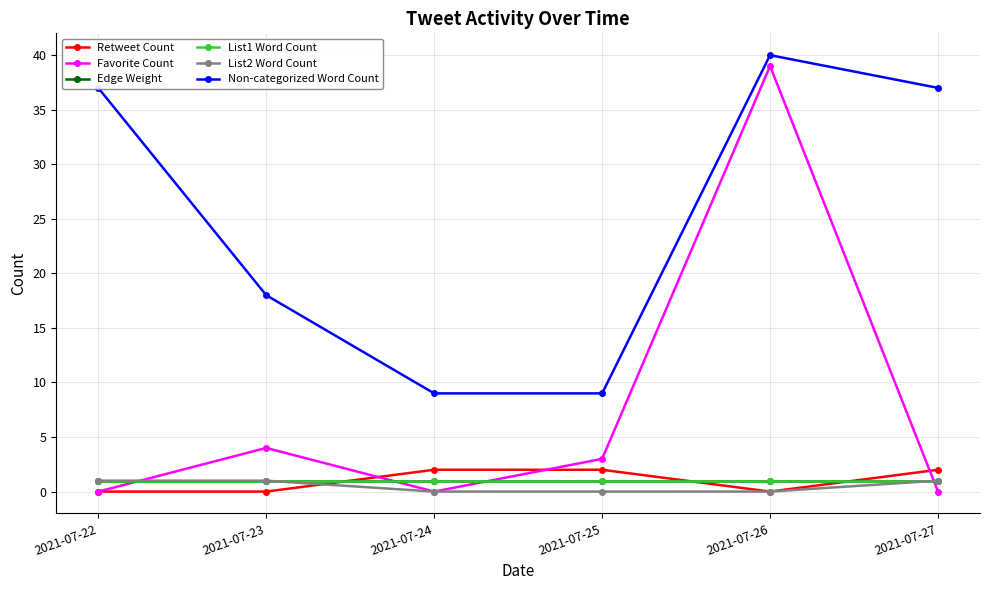

What is the spread (max minus min) of values at 2021-07-24?

9